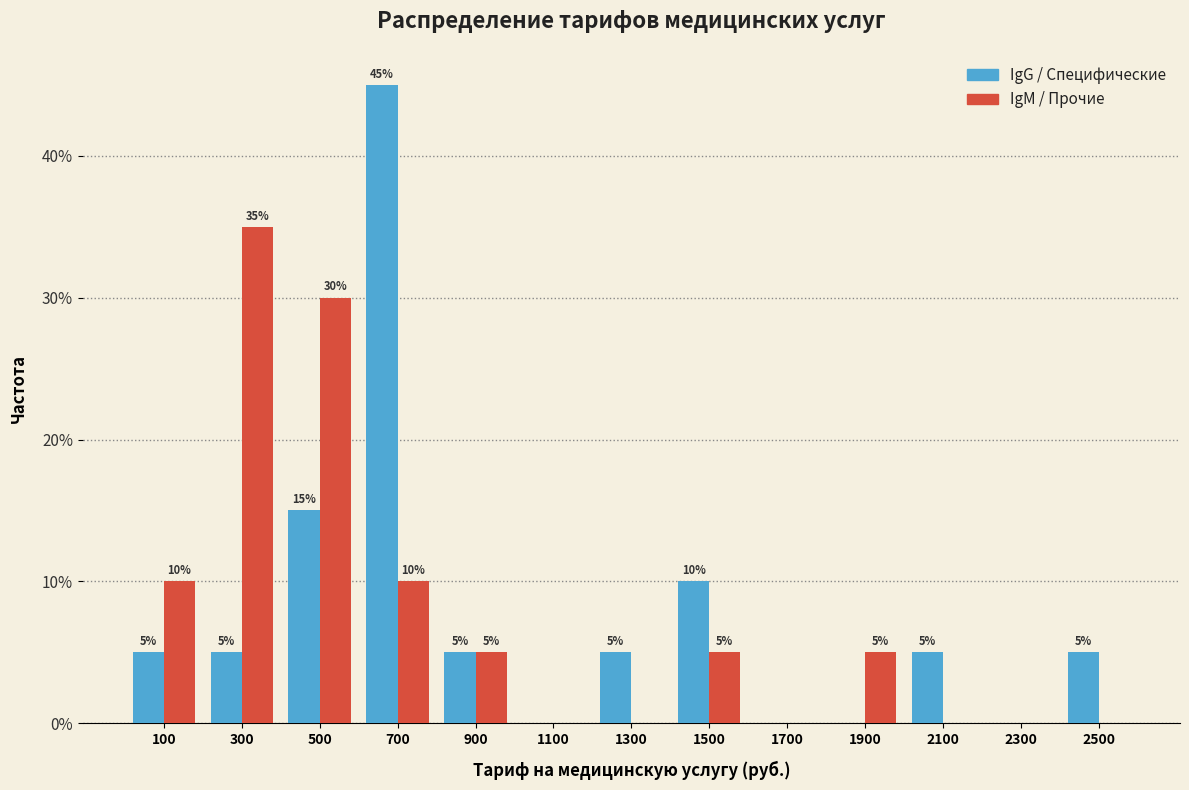

In the IgG / Специфические series, which range on the x-axis has the tallest bar?

600 to 800